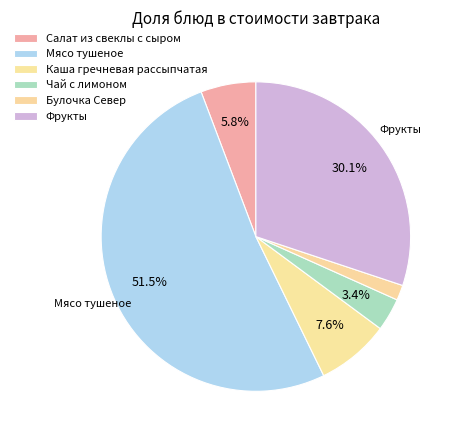

What is the largest slice in the pie chart?

Мясо тушеное